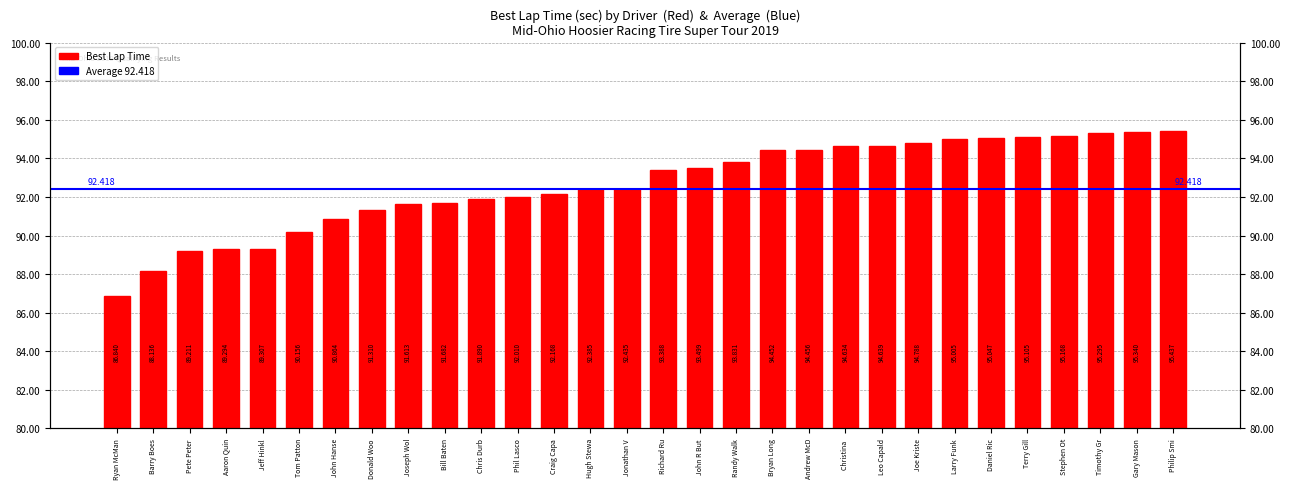

List the labels in order of value, largest first.

Philip Smi, Gary Mason, Timothy Gr, Stephen Ot, Terry Gill, Daniel Ric, Larry Funk, Joe Kriste, Leo Capald, Christina, Andrew McD, Bryan Long, Randy Walk, John R But, Richard Ru, Jonathan V, Hugh Stewa, Craig Capa, Phil Lasco, Chris Durb, Bill Baten, Joseph Wol, Donald Woo, John Hanse, Tom Patton, Jeff Hinkl, Aaron Quin, Pete Peter, Barry Boes, Ryan McMan